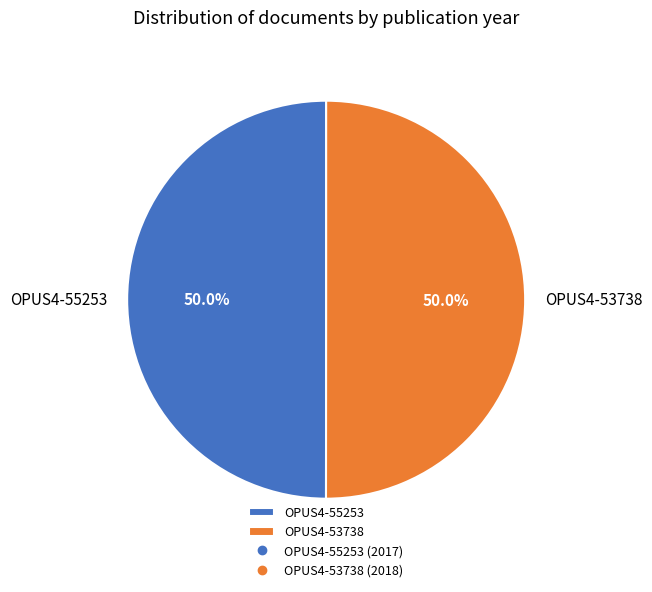

The OPUS4-53738 slice represents 42% of the pie. True or false?

False